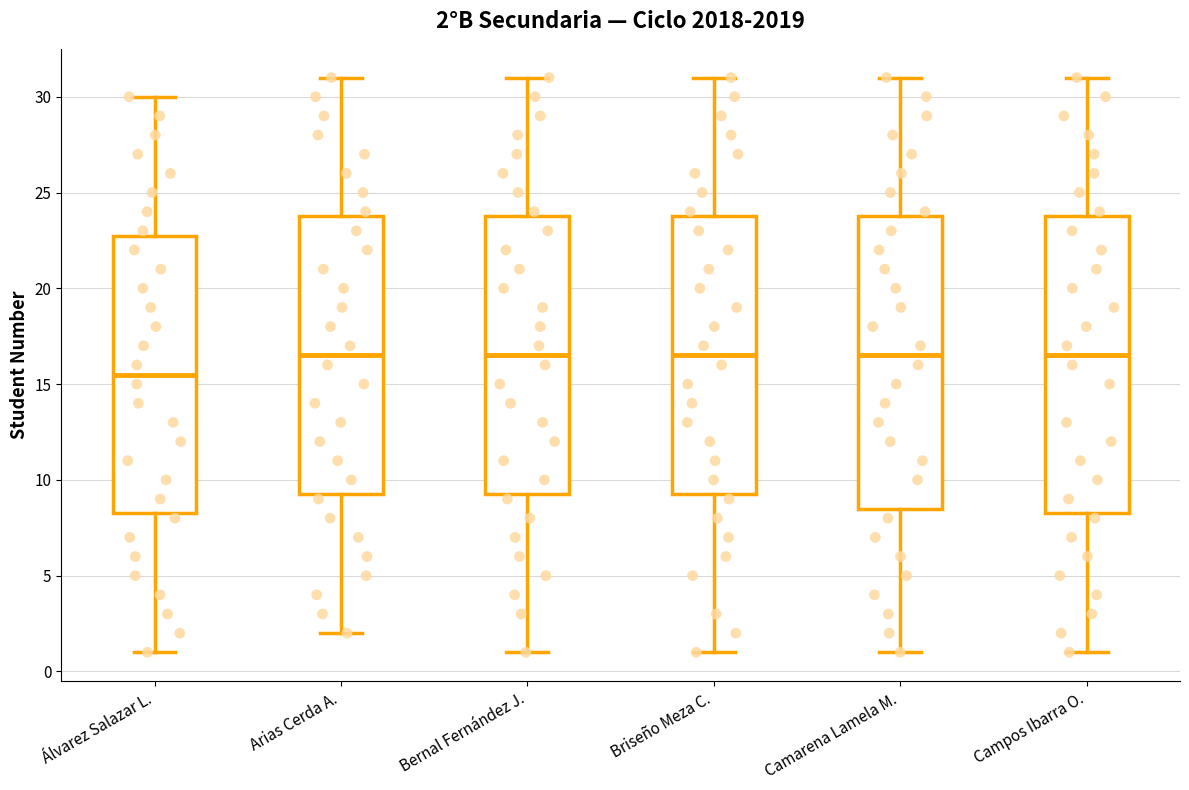

Which box has the lowest median line?

Álvarez Salazar L.